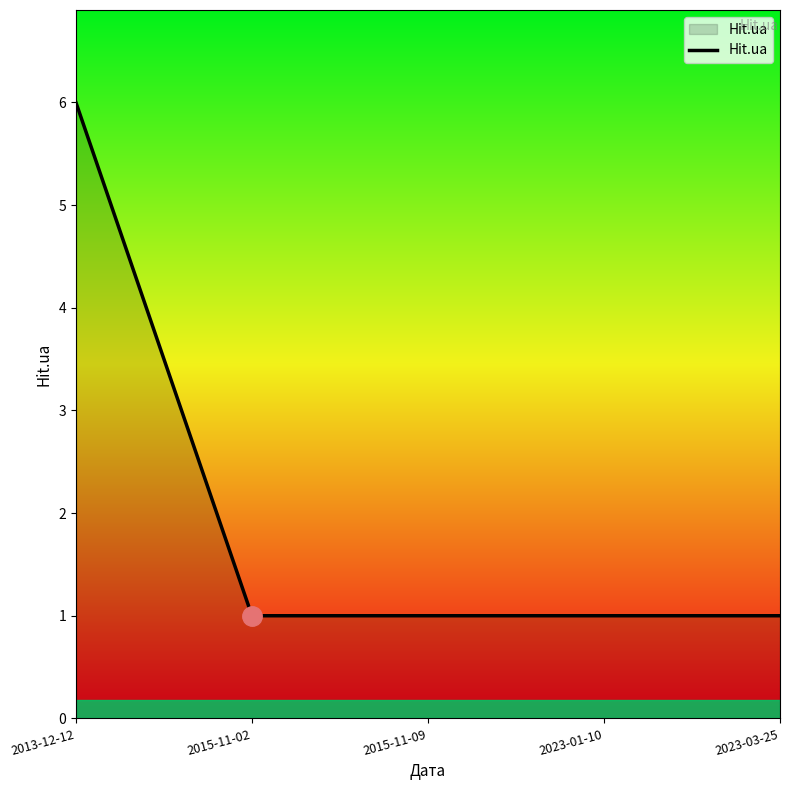

What is the maximum value shown in the chart?

6